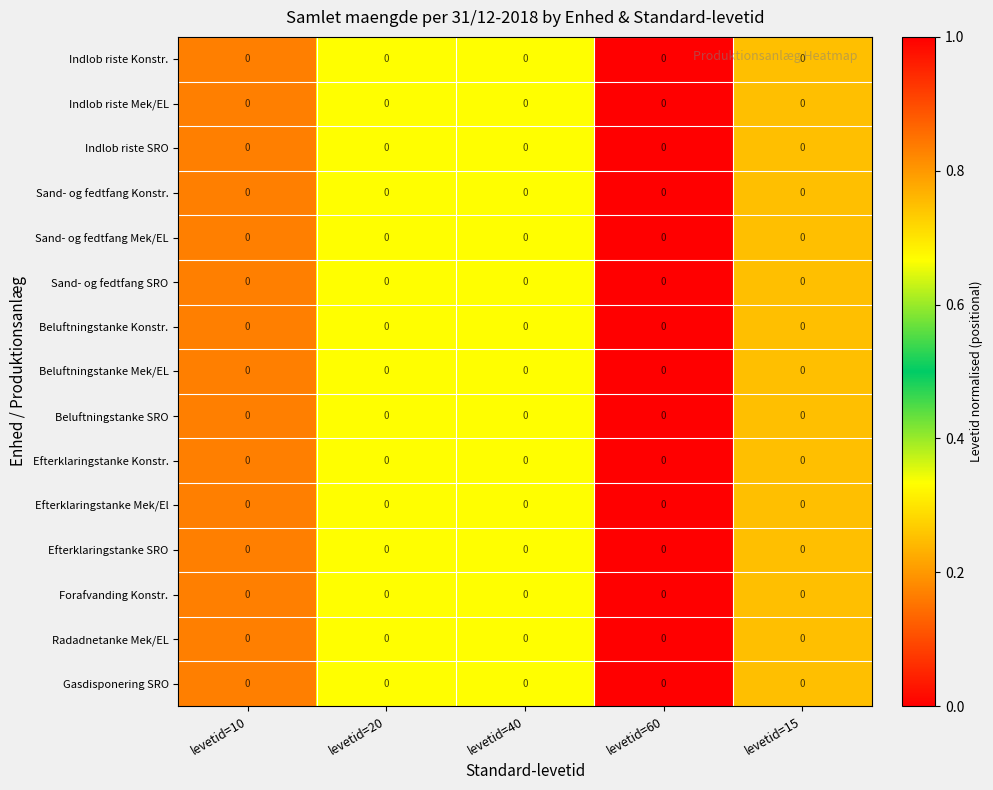

Reading right to left, extract all data points from this chart.

Indlob riste Konstr.: levetid=15=0.0	levetid=60=0.0	levetid=40=0.0	levetid=20=0.0	levetid=10=0.0
Indlob riste Mek/EL: levetid=15=0.0	levetid=60=0.0	levetid=40=0.0	levetid=20=0.0	levetid=10=0.0
Indlob riste SRO: levetid=15=0.0	levetid=60=0.0	levetid=40=0.0	levetid=20=0.0	levetid=10=0.0
Sand- og fedtfang Konstr.: levetid=15=0.0	levetid=60=0.0	levetid=40=0.0	levetid=20=0.0	levetid=10=0.0
Sand- og fedtfang Mek/EL: levetid=15=0.0	levetid=60=0.0	levetid=40=0.0	levetid=20=0.0	levetid=10=0.0
Sand- og fedtfang SRO: levetid=15=0.0	levetid=60=0.0	levetid=40=0.0	levetid=20=0.0	levetid=10=0.0
Beluftningstanke Konstr.: levetid=15=0.0	levetid=60=0.0	levetid=40=0.0	levetid=20=0.0	levetid=10=0.0
Beluftningstanke Mek/EL: levetid=15=0.0	levetid=60=0.0	levetid=40=0.0	levetid=20=0.0	levetid=10=0.0
Beluftningstanke SRO: levetid=15=0.0	levetid=60=0.0	levetid=40=0.0	levetid=20=0.0	levetid=10=0.0
Efterklaringstanke Konstr.: levetid=15=0.0	levetid=60=0.0	levetid=40=0.0	levetid=20=0.0	levetid=10=0.0
Efterklaringstanke Mek/El: levetid=15=0.0	levetid=60=0.0	levetid=40=0.0	levetid=20=0.0	levetid=10=0.0
Efterklaringstanke SRO: levetid=15=0.0	levetid=60=0.0	levetid=40=0.0	levetid=20=0.0	levetid=10=0.0
Forafvanding Konstr.: levetid=15=0.0	levetid=60=0.0	levetid=40=0.0	levetid=20=0.0	levetid=10=0.0
Radadnetanke Mek/EL: levetid=15=0.0	levetid=60=0.0	levetid=40=0.0	levetid=20=0.0	levetid=10=0.0
Gasdisponering SRO: levetid=15=0.0	levetid=60=0.0	levetid=40=0.0	levetid=20=0.0	levetid=10=0.0